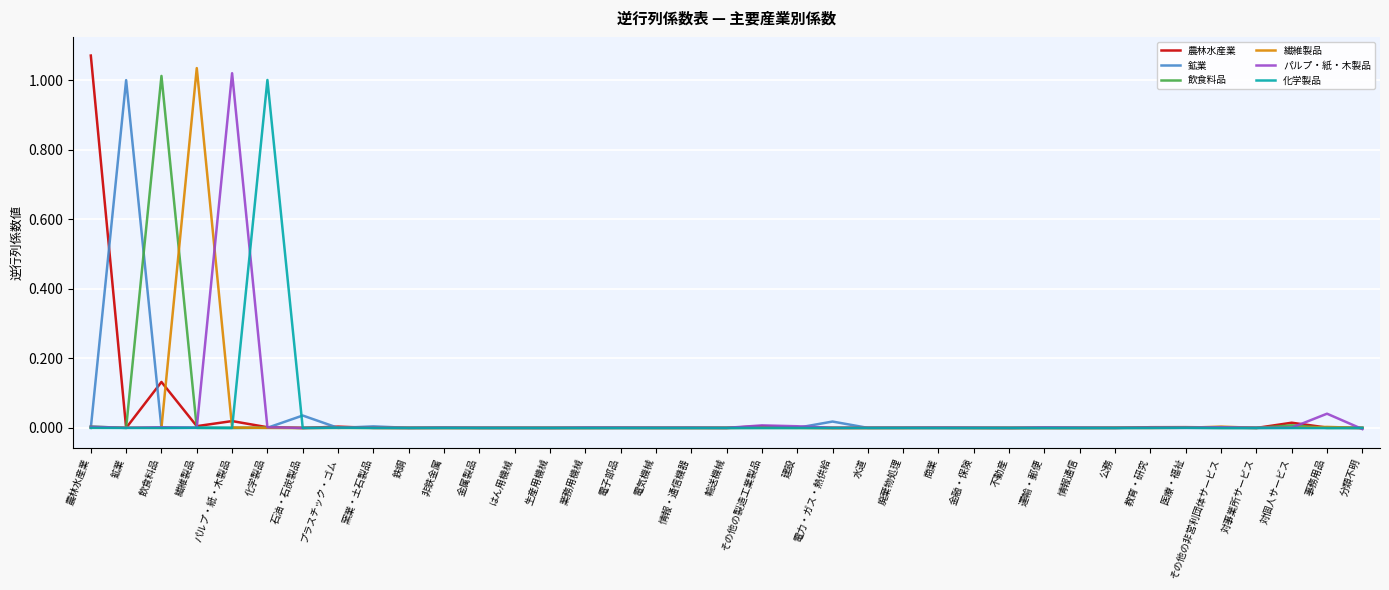

Is it true that 鉱業 equals 0.0 at 廃棄物処理?

True